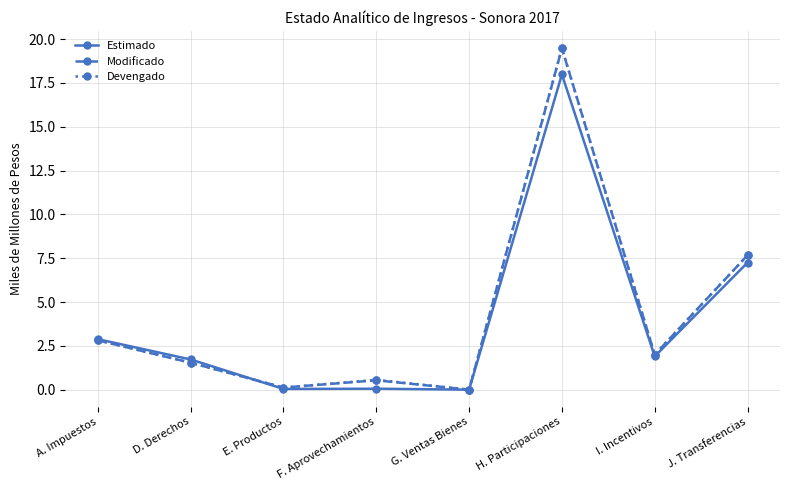

Which series has the widest spread of values?

Devengado